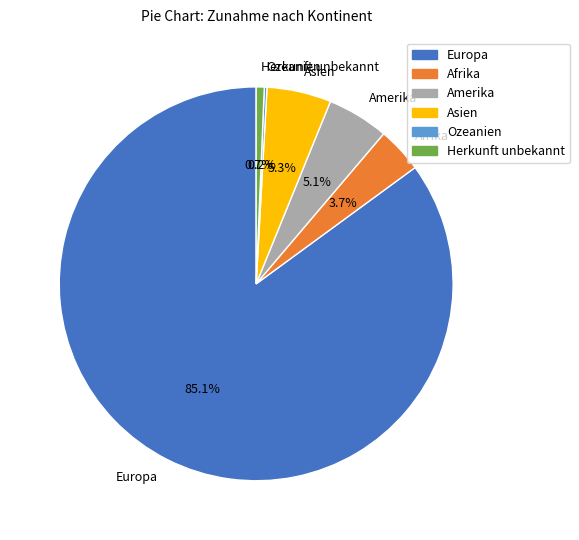

Is it true that Asien is 1% of the pie?

False